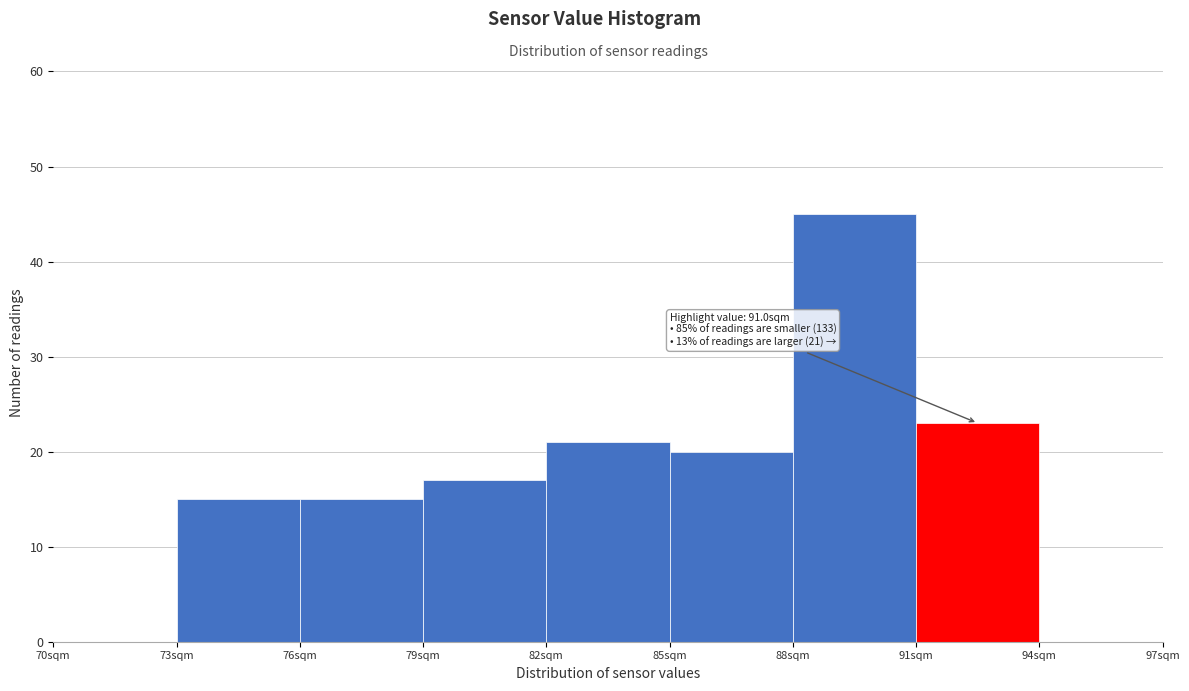

Over which range of the x-axis is the bar tallest?

88 to 91